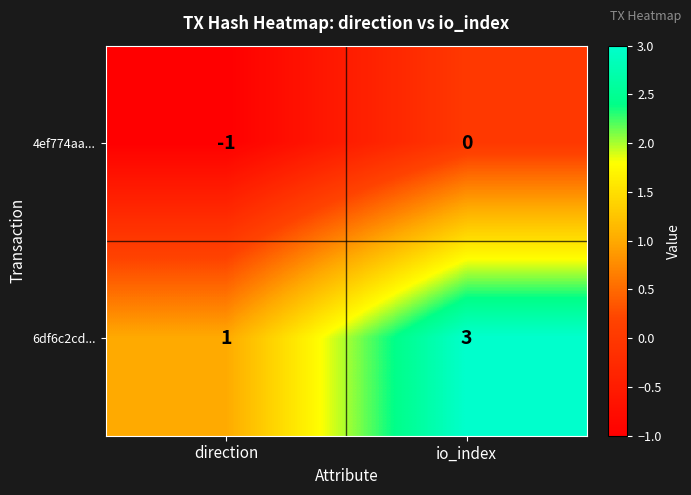

Which series has the largest range (max minus min)?

6df6c2cd...